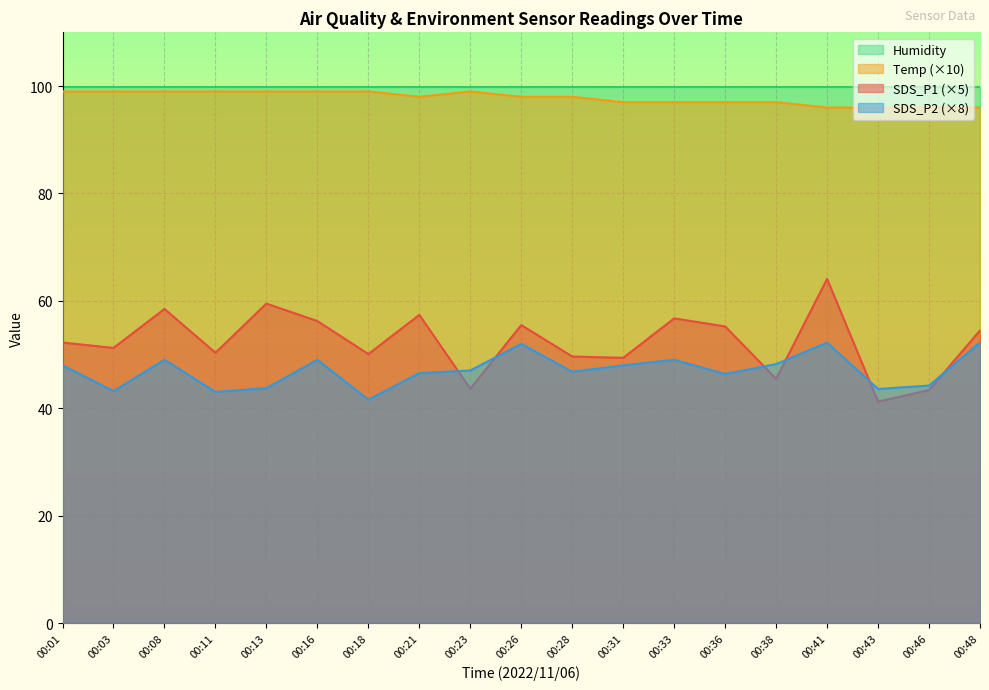

Which has a higher value, 00:03 or 00:36?

00:36